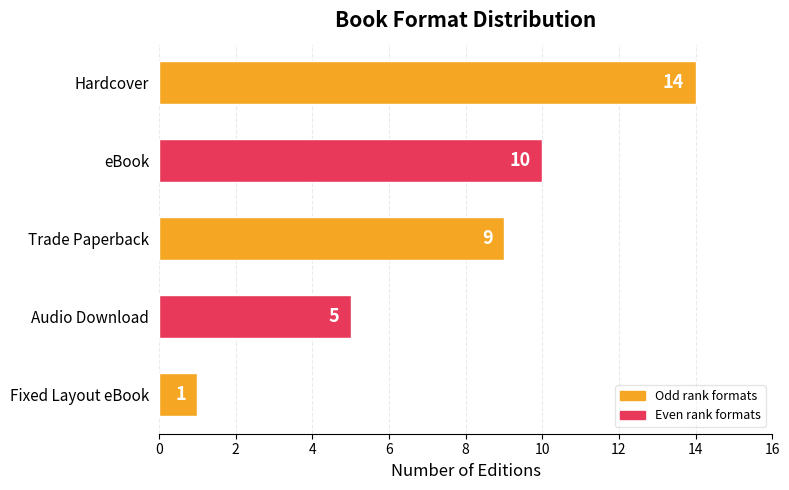

What is the change in value from Hardcover to Trade Paperback?

-5